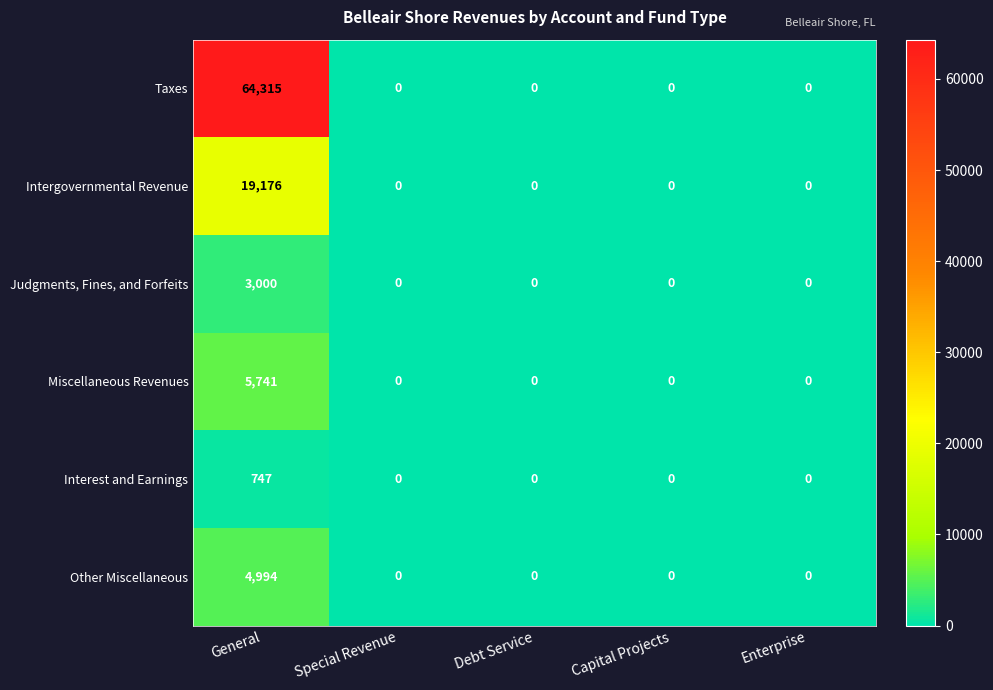

Reading left to right, what are all the values shown in this chart?

Taxes: General=64315	Special Revenue=0	Debt Service=0	Capital Projects=0	Enterprise=0
Intergovernmental Revenue: General=19176	Special Revenue=0	Debt Service=0	Capital Projects=0	Enterprise=0
Judgments, Fines, and Forfeits: General=3000	Special Revenue=0	Debt Service=0	Capital Projects=0	Enterprise=0
Miscellaneous Revenues: General=5741	Special Revenue=0	Debt Service=0	Capital Projects=0	Enterprise=0
Interest and Earnings: General=747	Special Revenue=0	Debt Service=0	Capital Projects=0	Enterprise=0
Other Miscellaneous: General=4994	Special Revenue=0	Debt Service=0	Capital Projects=0	Enterprise=0